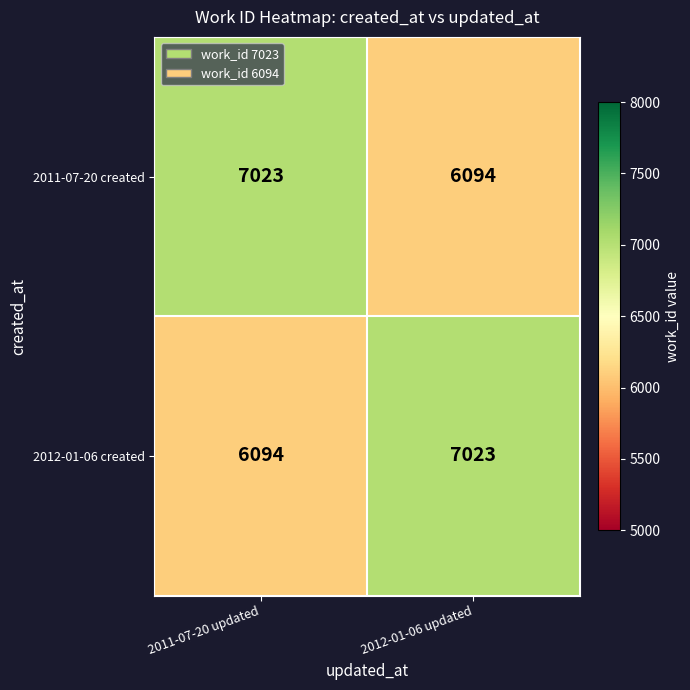

Reading left to right, what are all the values shown in this chart?

2011-07-20 created: 7023	6094
2012-01-06 created: 6094	7023